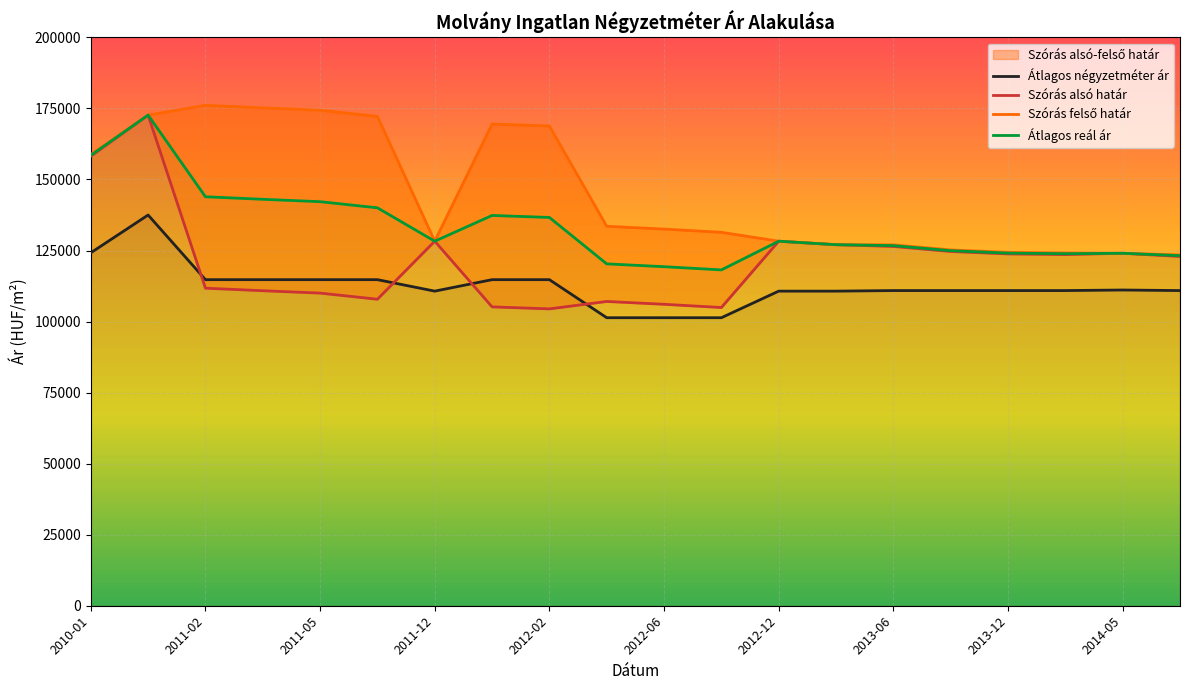

How many data points in Szórás alsó határ are less than 123593?

10